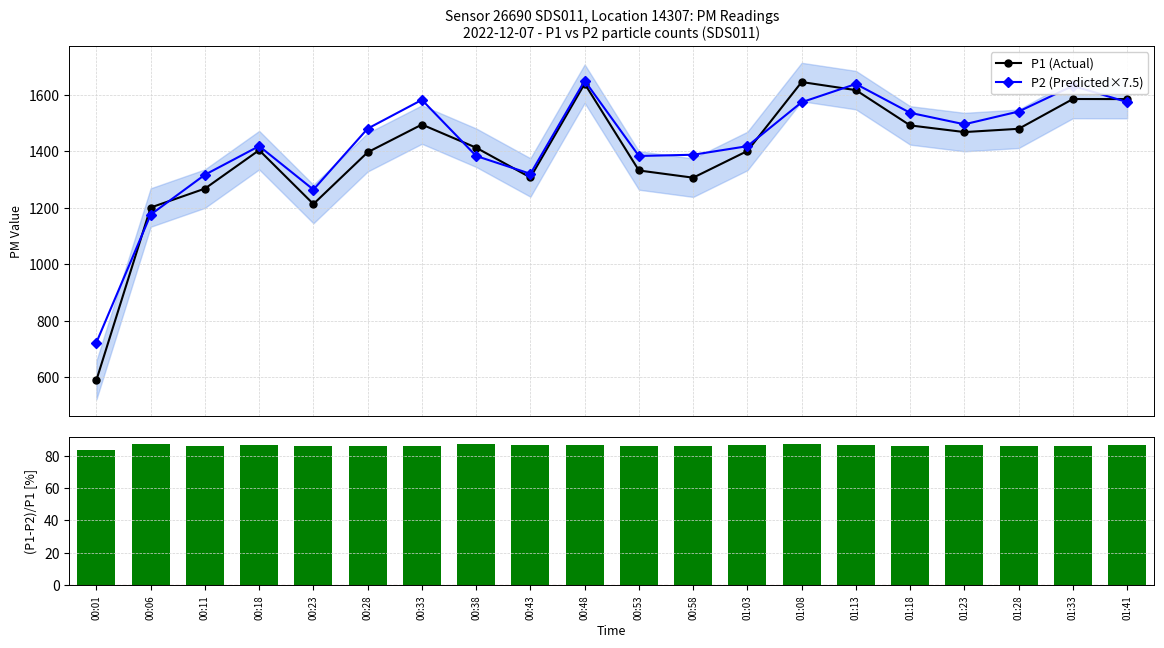

The (P1-P2)/P1 [%] series shows 86.4 at 01:23. True or false?

True